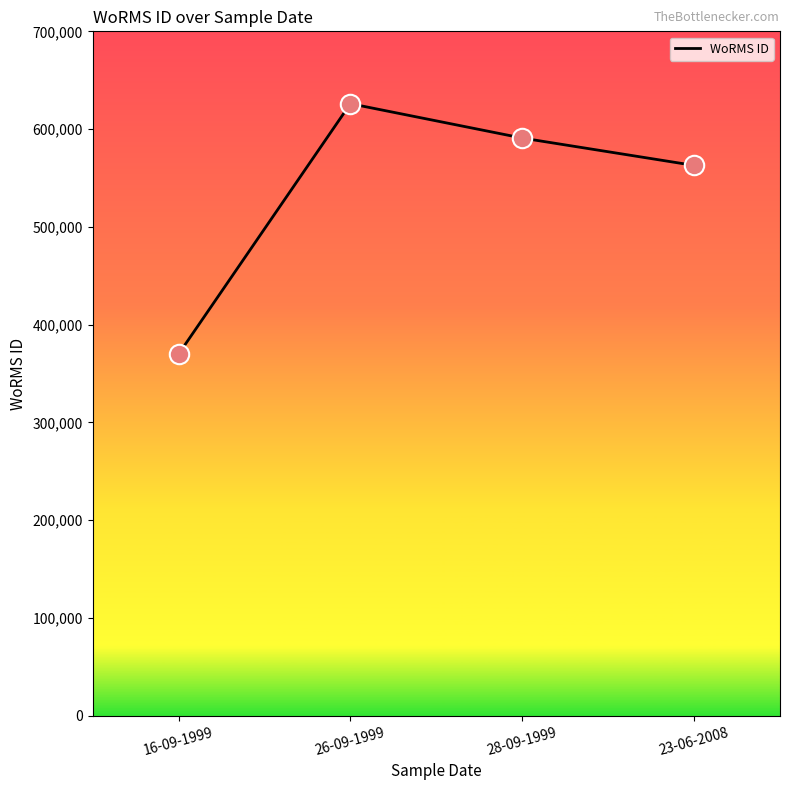

What is the ratio of the value at 26-09-1999 to the value at 23-06-2008?

1.1